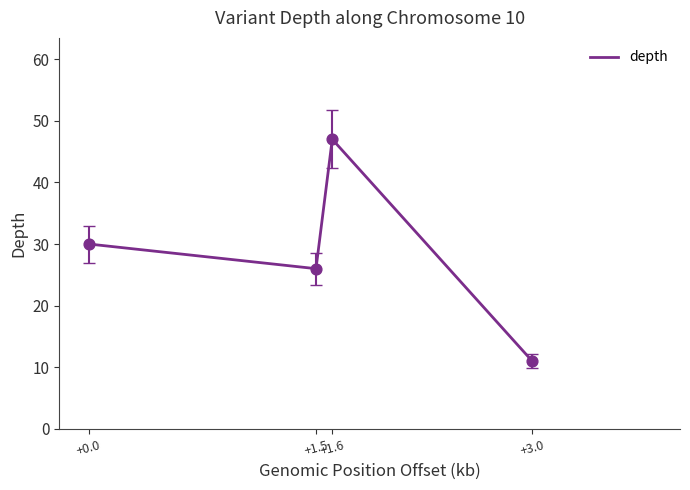

What is the ratio of the value at +1.6 to the value at +1.5?

1.8